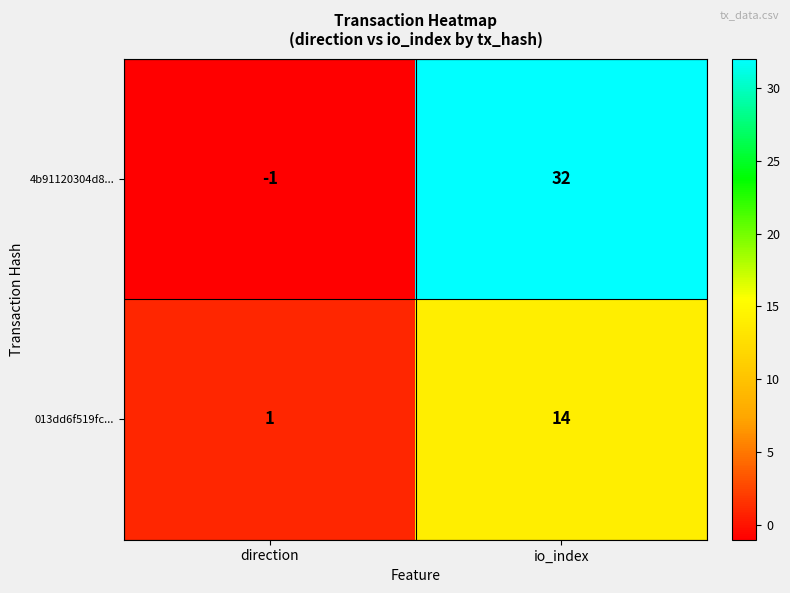

True or false: 4b91120304d8... has a value of 7 at io_index.

False